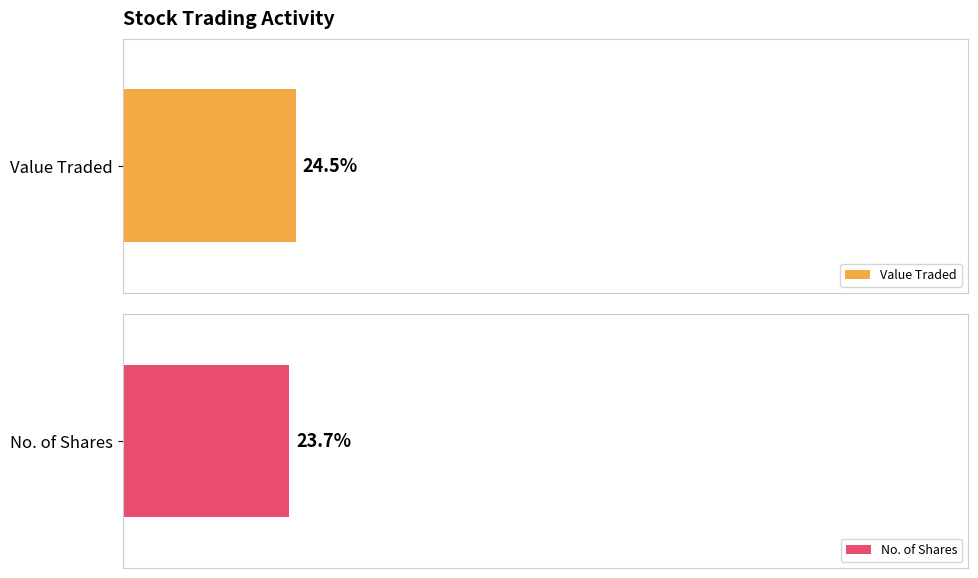

Does the chart contain any negative values?

No